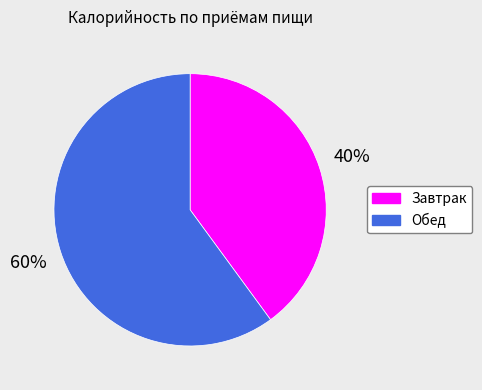

Rank the categories by value from lowest to highest.

Завтрак, Обед